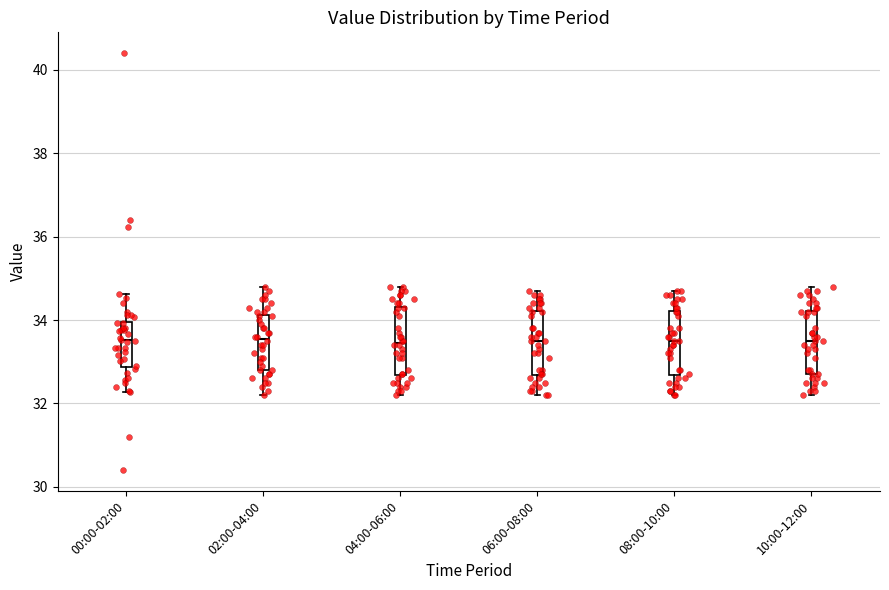

Where is the upper edge of the box for 06:00-08:00 on the y-axis? The values are not printed on the chart, so give them approximately, as read against the axis.

34.2